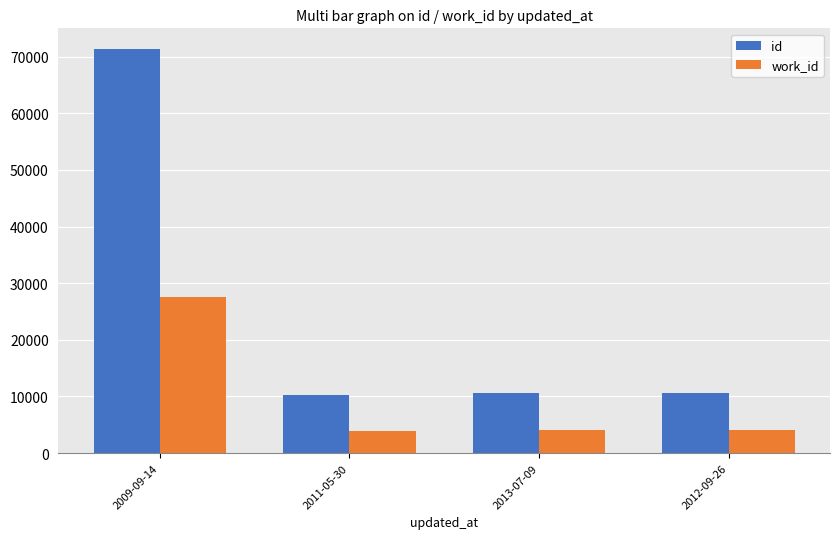

What is the minimum value for work_id?

3932